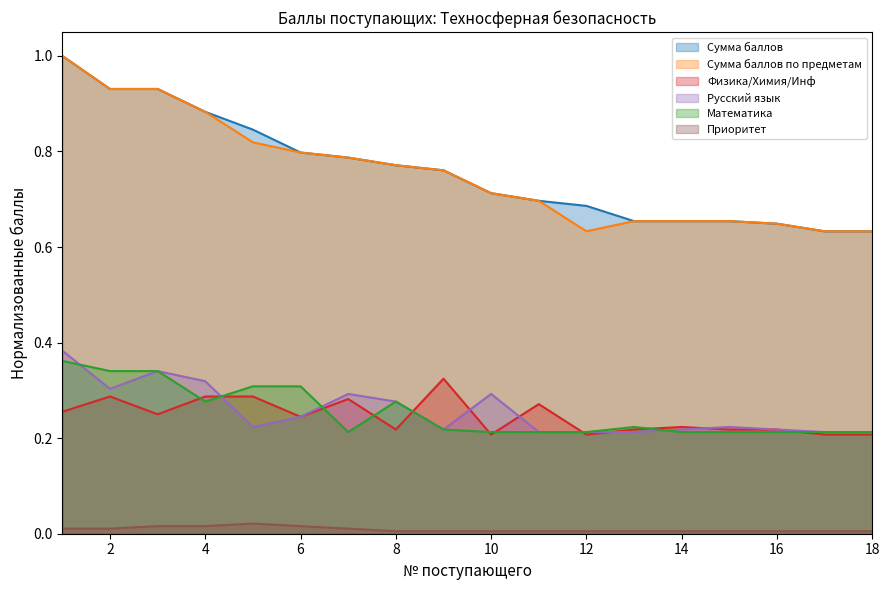

What are all the series names shown in the legend?

Сумма баллов, Сумма баллов по предметам, Физика/Химия/Инф, Русский язык, Математика, Приоритет